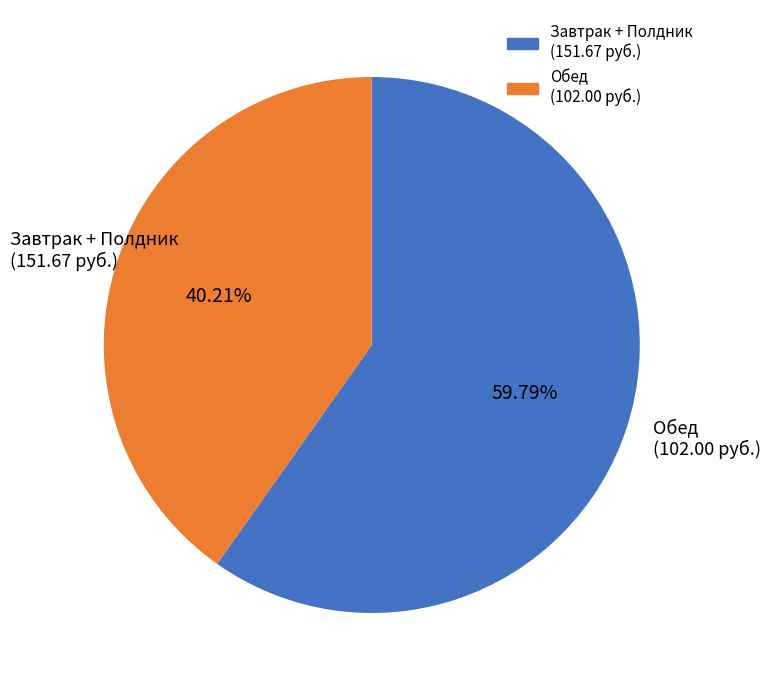

How many segments does this pie chart have?

2